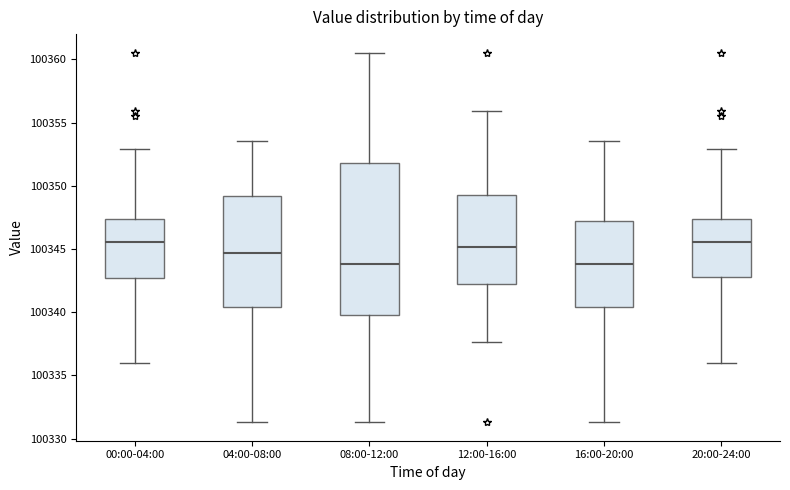

Where does the median line of the box for 08:00-12:00 sit on the y-axis? The values are not printed on the chart, so give them approximately, as read against the axis.

100344.0